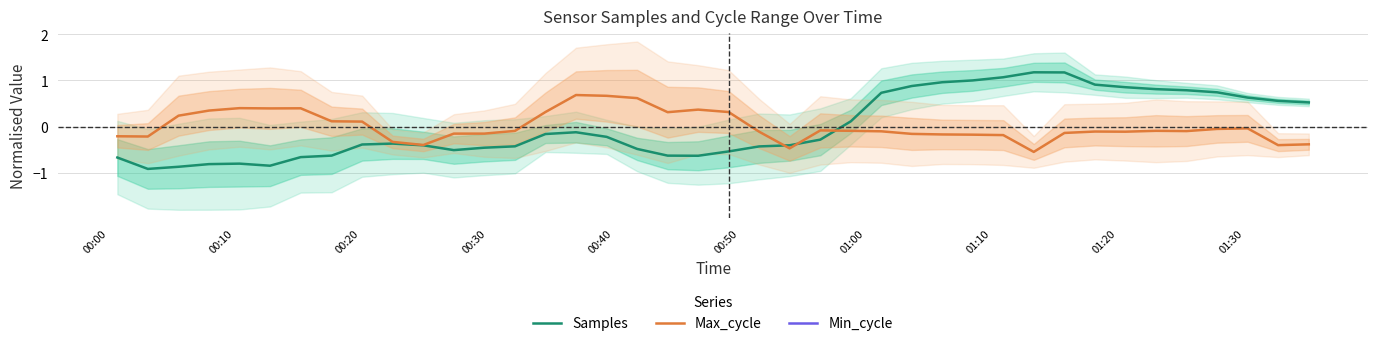

Which series has the largest range (max minus min)?

Samples